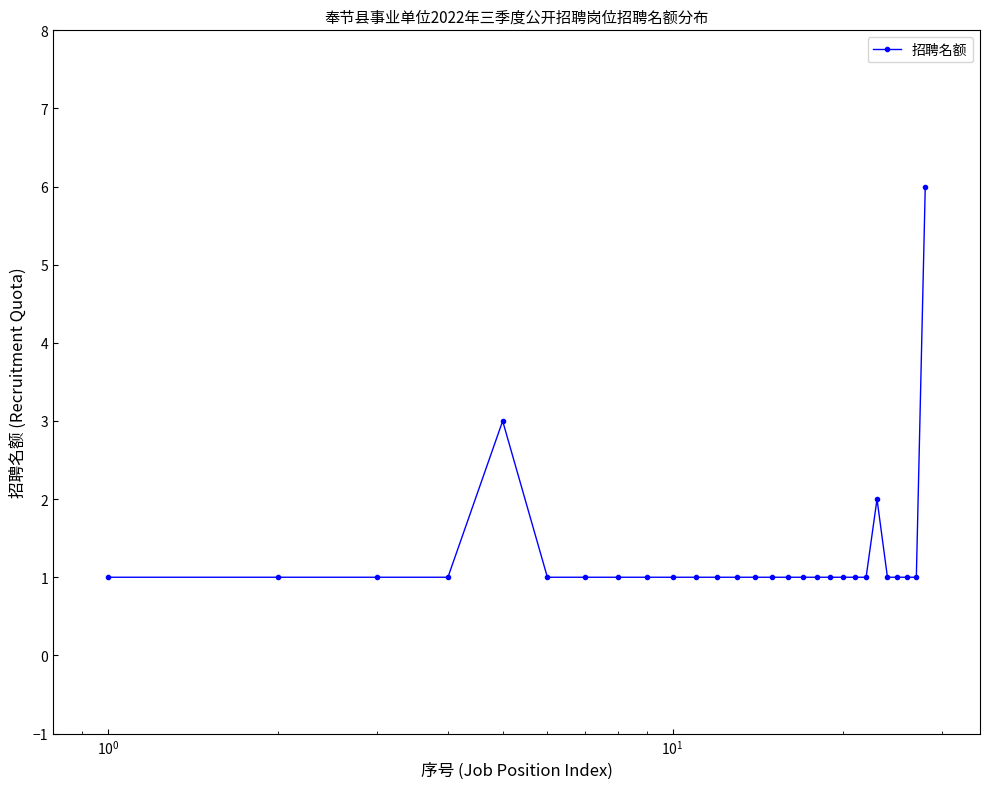

Reading left to right, what are all the values shown in this chart?

1	1	1	1	3	1	1	1	1	1	1	1	1	1	1	1	1	1	1	1	1	1	2	1	1	1	1	6